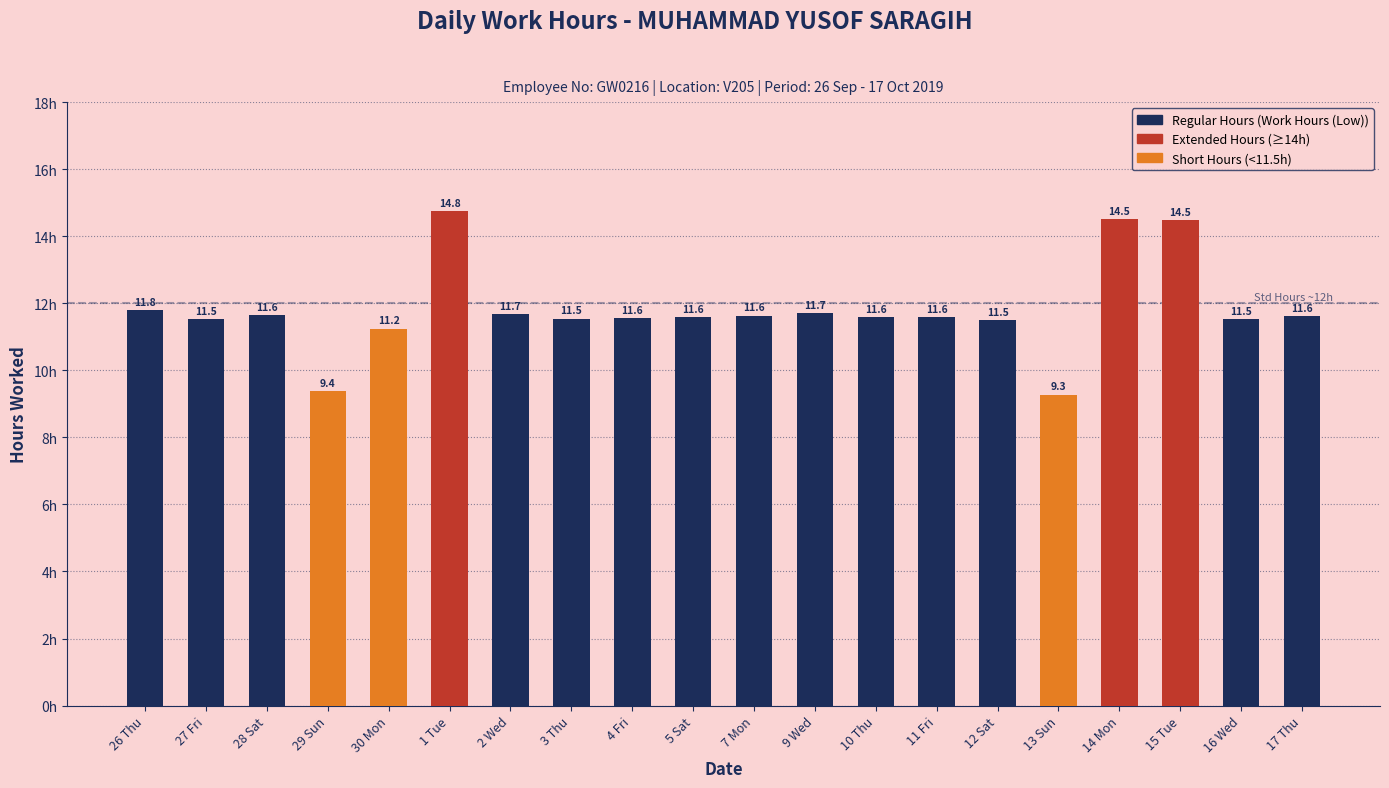

Where is the data nearest to the value 12?

26 Thu